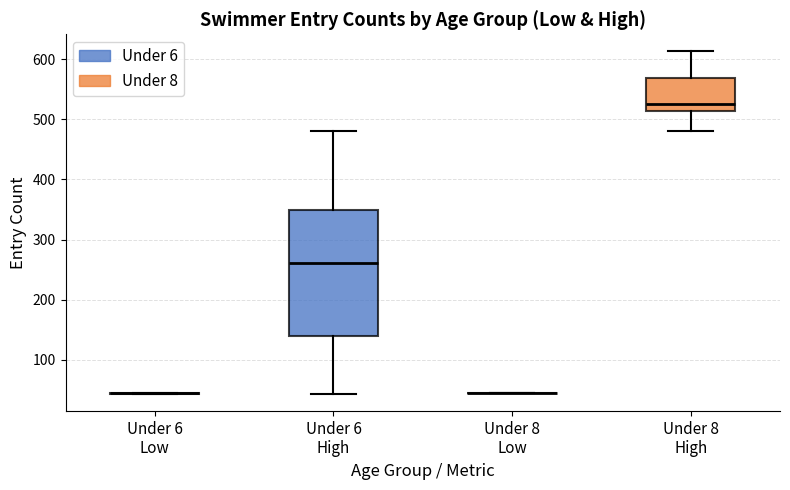

Reading left to right, read every box against the y-axis: the position of its median line, the range the box covers, and the ends of its whiskers. The values are not printed on the chart, so give them approximately, as read against the axis.

Under 6 Low: box collapsed to a line at 40, whiskers 40 to 40
Under 6 High: median 260, box 140 to 350, whiskers 40 to 480
Under 8 Low: box collapsed to a line at 40, whiskers 40 to 40
Under 8 High: median 530, box 510 to 570, whiskers 480 to 610